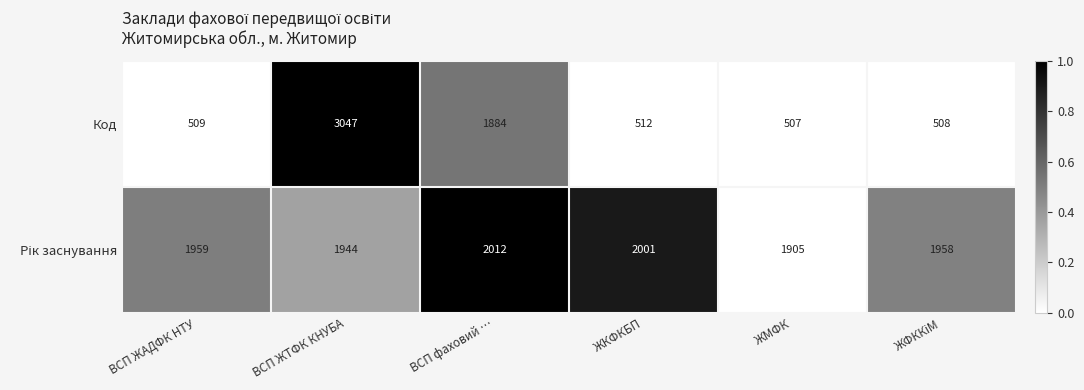

At which label does Код reach its peak?

ВСП ЖТФК КНУБА